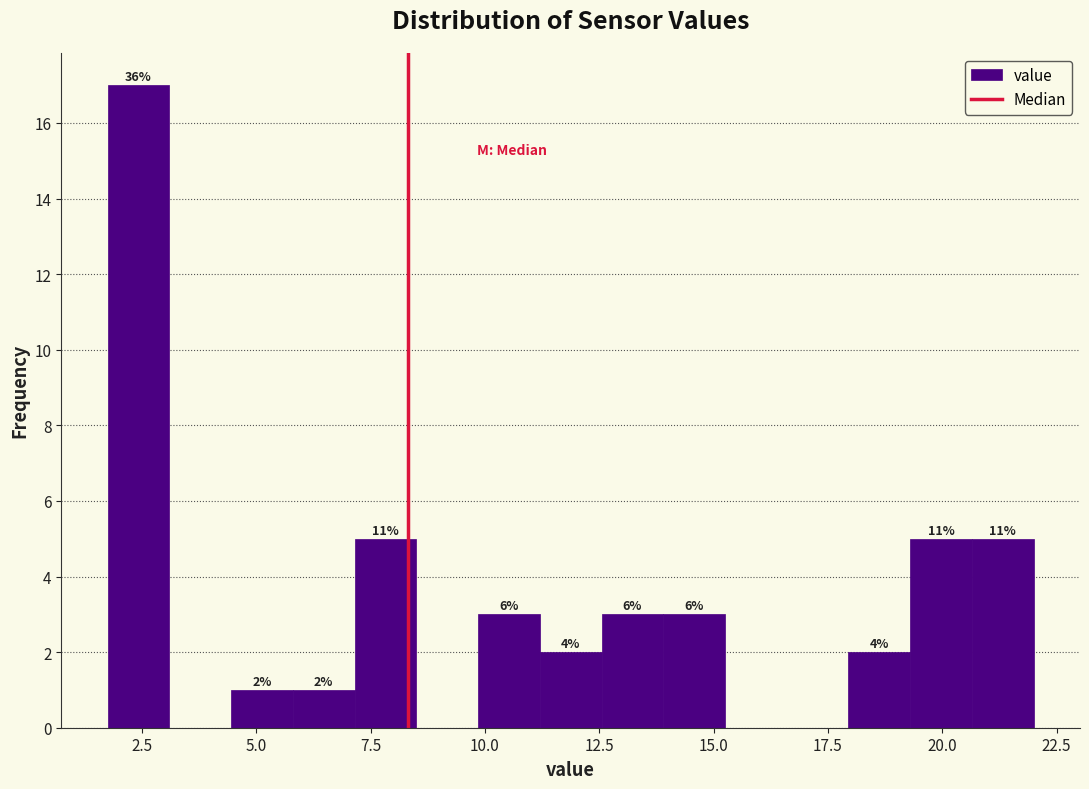

Read against the x-axis, roughly where is the centre of the tallest bar?

2.5